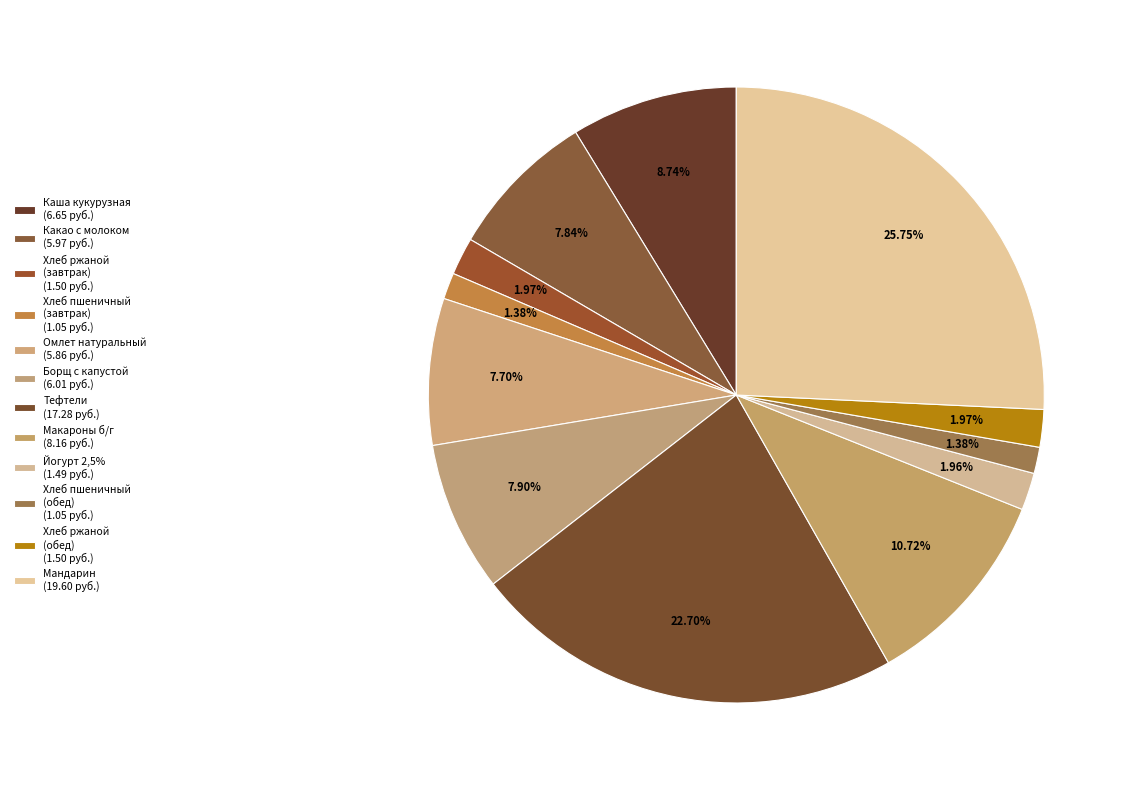

To the nearest percent, what is the difference between the largest and smallest slice percentages?

24%